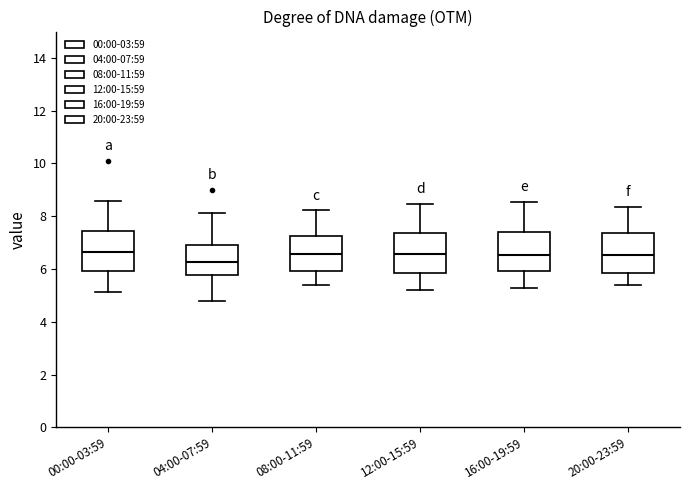

Where does the median line of the box for 16:00-19:59 sit on the y-axis? The values are not printed on the chart, so give them approximately, as read against the axis.

6.6